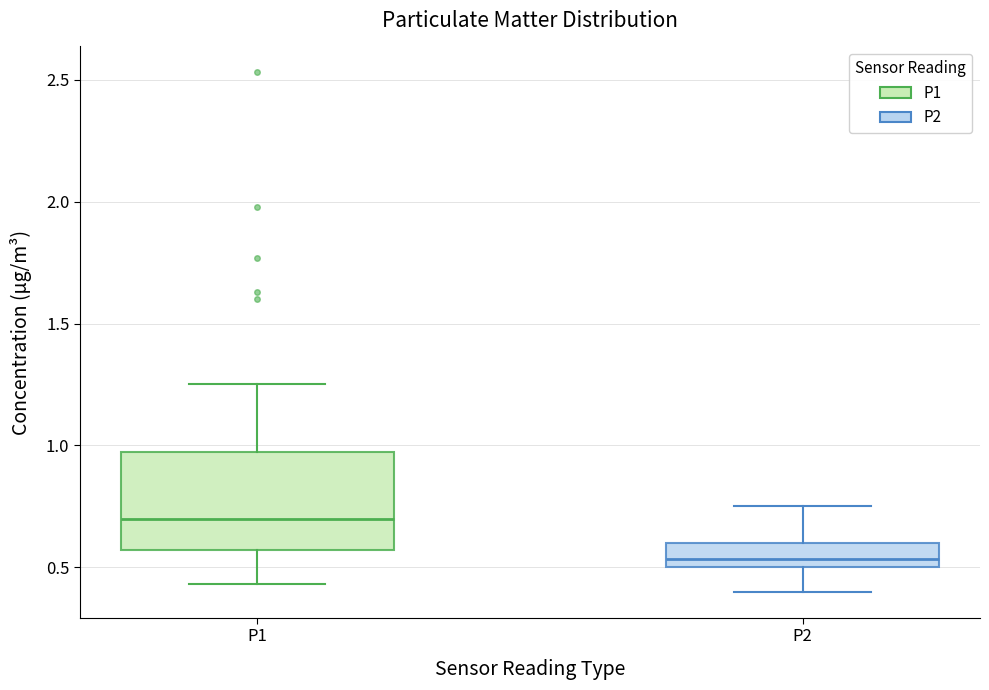

Reading left to right, read every box against the y-axis: the position of its median line, the range the box covers, and the ends of its whiskers. The values are not printed on the chart, so give them approximately, as read against the axis.

P1: median 0.70, box 0.55 to 0.95, whiskers 0.45 to 1.25
P2: median 0.55, box 0.50 to 0.60, whiskers 0.40 to 0.75